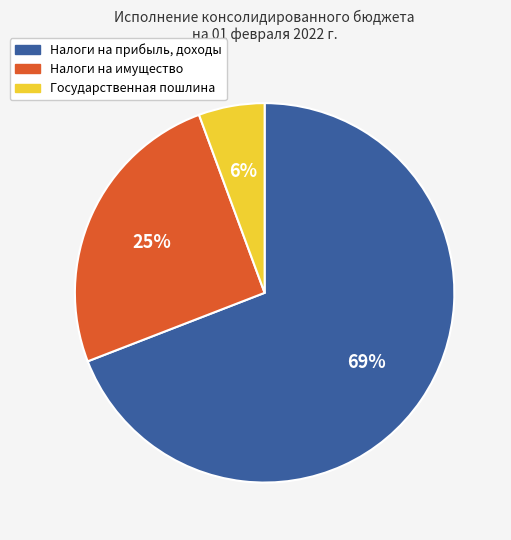

To the nearest percent, what portion does Налоги на имущество represent?

25%